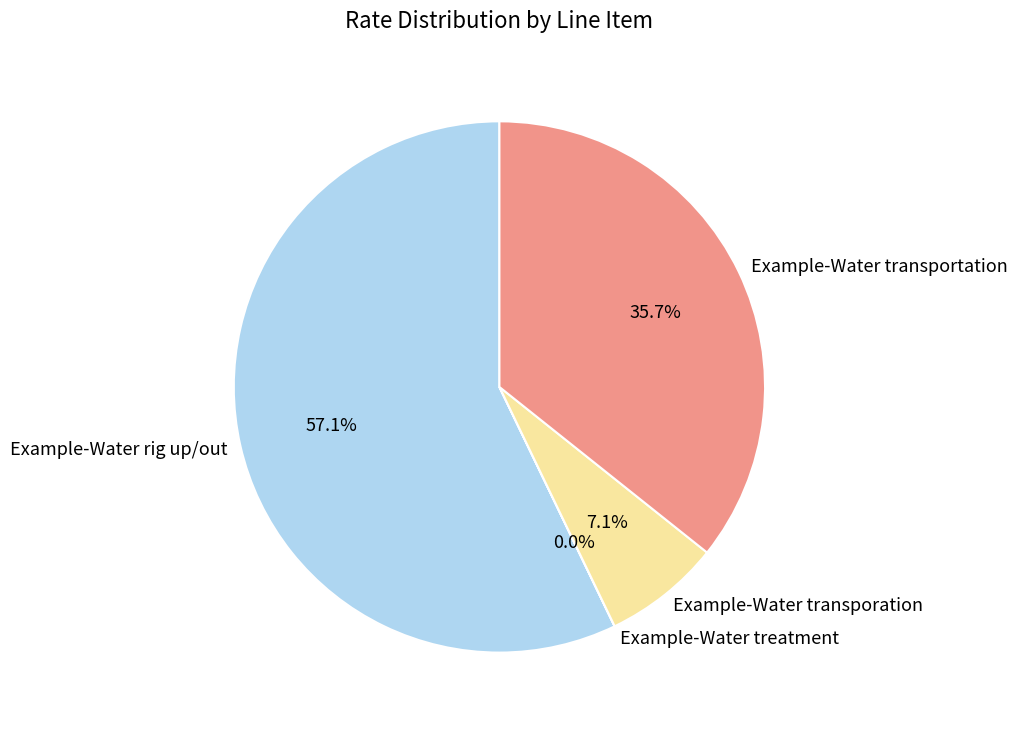

Which category has the biggest portion of the pie?

Example-Water rig up/out